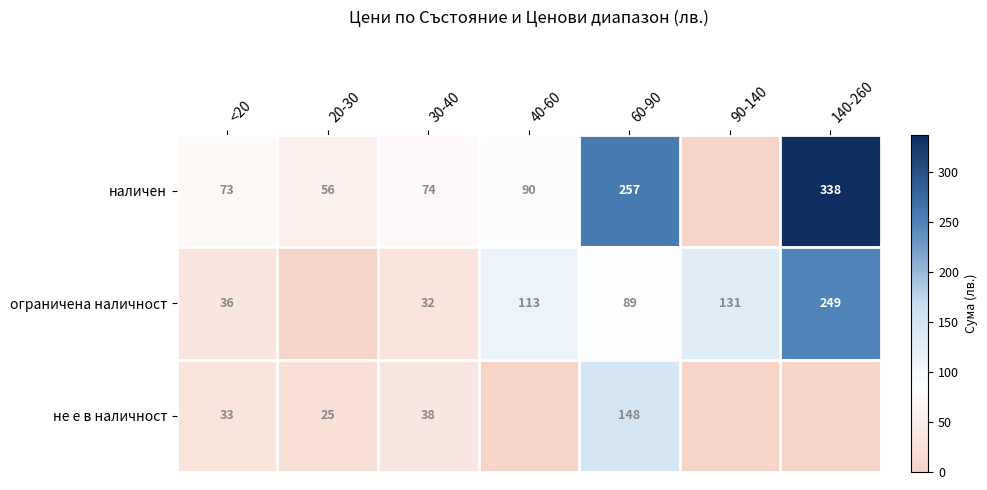

The наличен series shows 160 at 40-60. True or false?

False